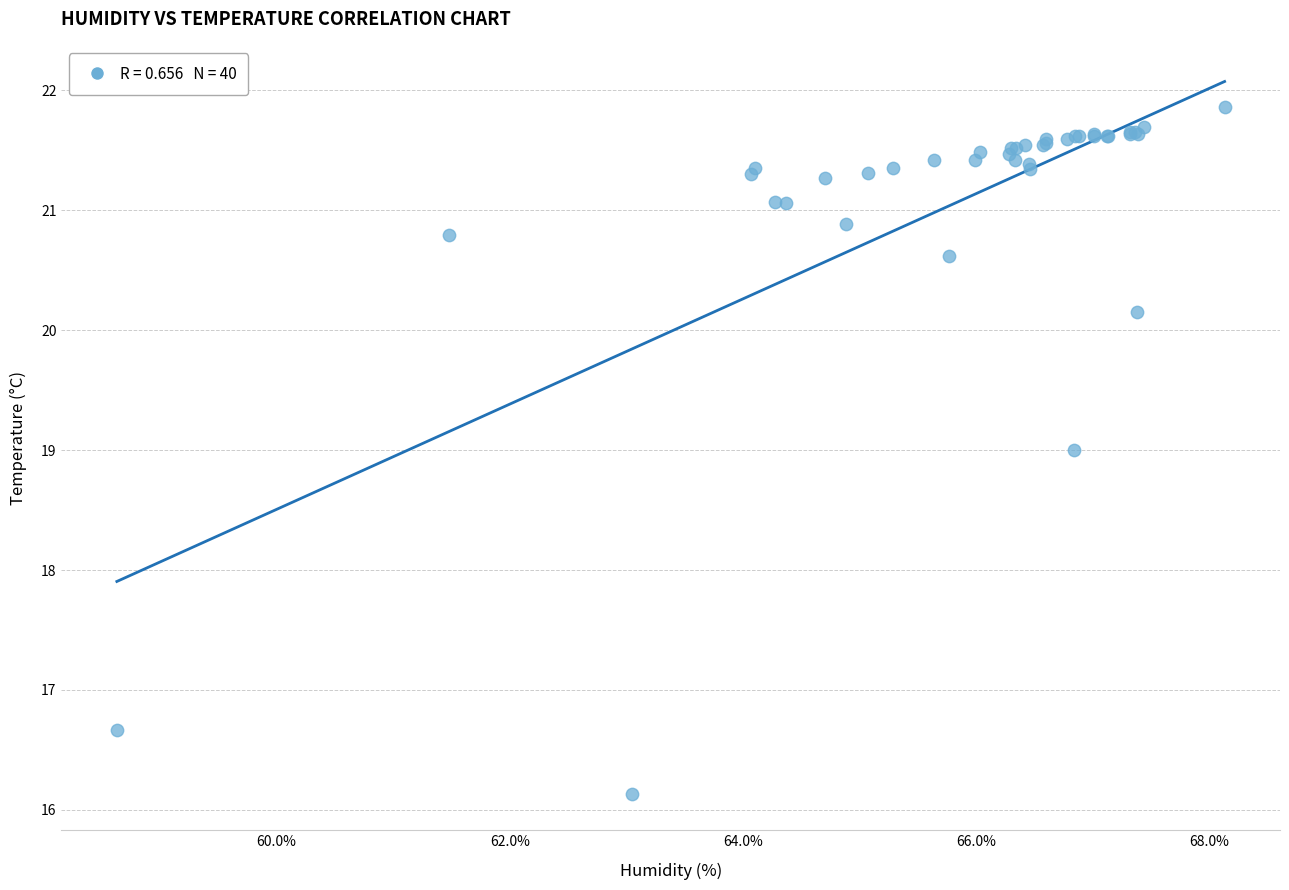

What Y value in the scatter plot is closest to 18?

19.0